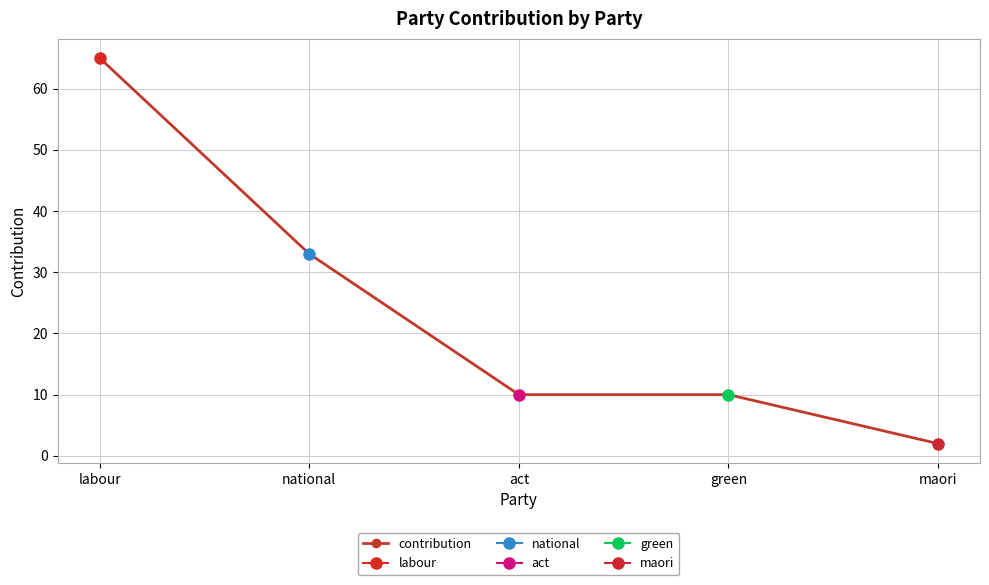

The value at green is 10. True or false?

True